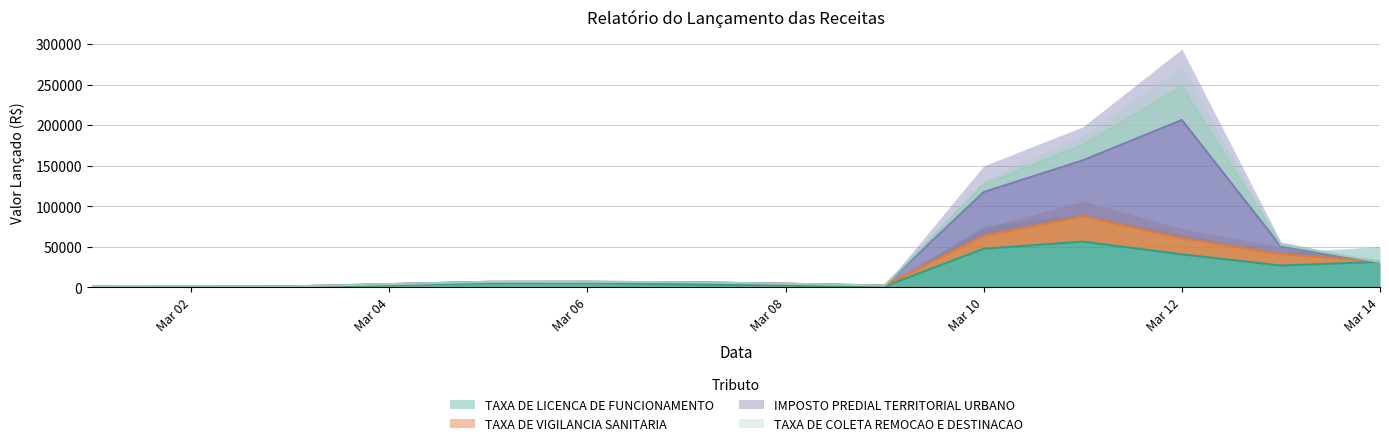

Which series has the largest total across all categories?

IMPOSTO PREDIAL TERRITORIAL URBANO